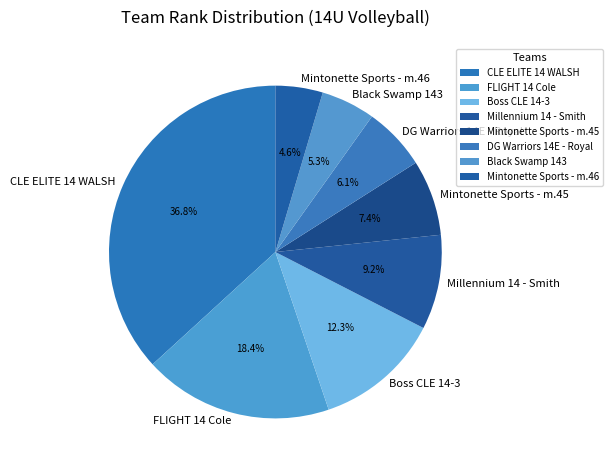

The FLIGHT 14 Cole slice represents 14% of the pie. True or false?

False